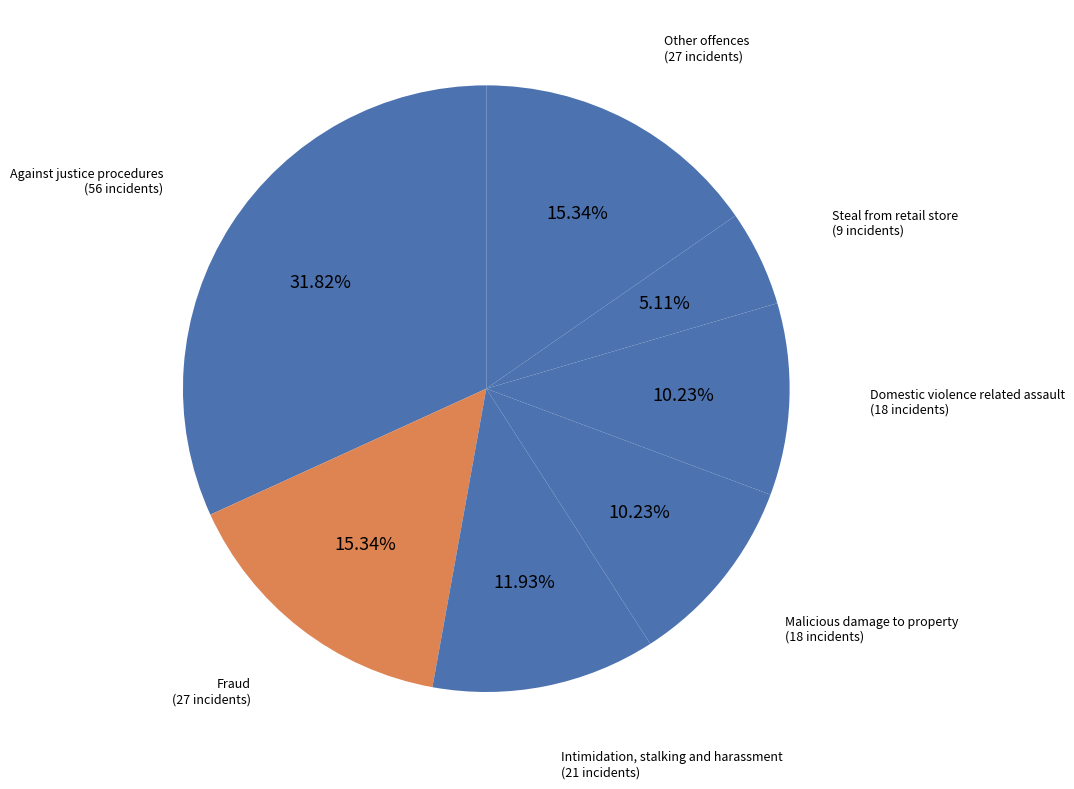

Which category has the smallest portion of the pie?

Steal from retail store